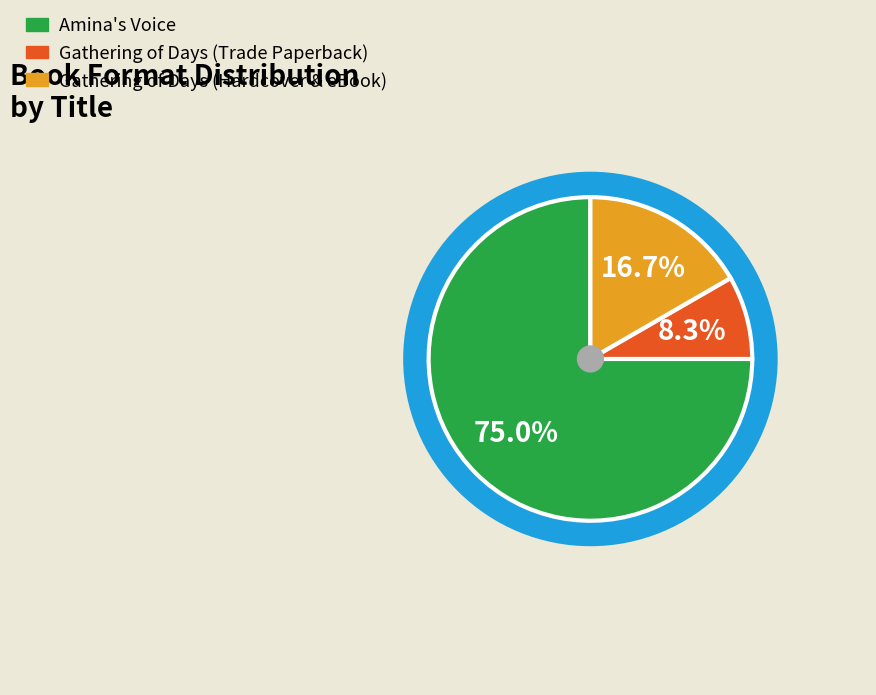

Does any single category account for the majority?

Yes